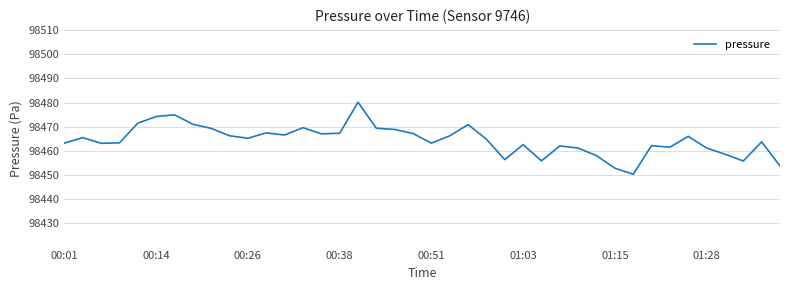

Does the chart have visible grid lines?

Yes